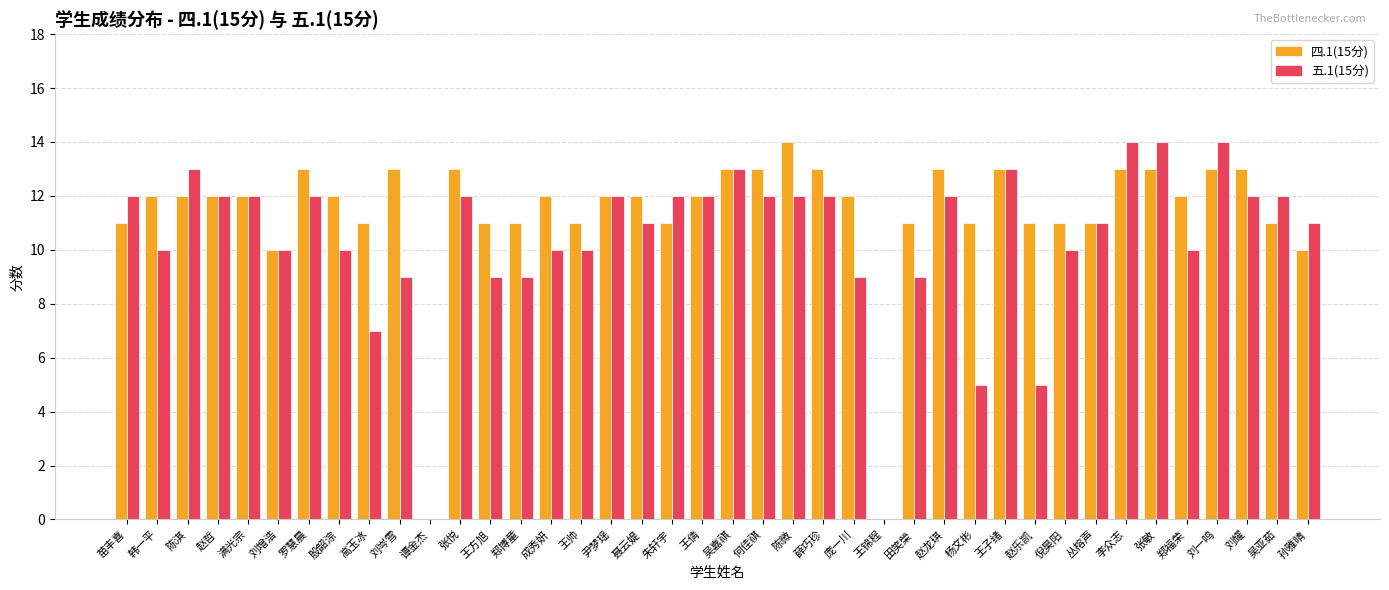

The value of 五.1(15分) at 刘增浩 is 10. True or false?

True